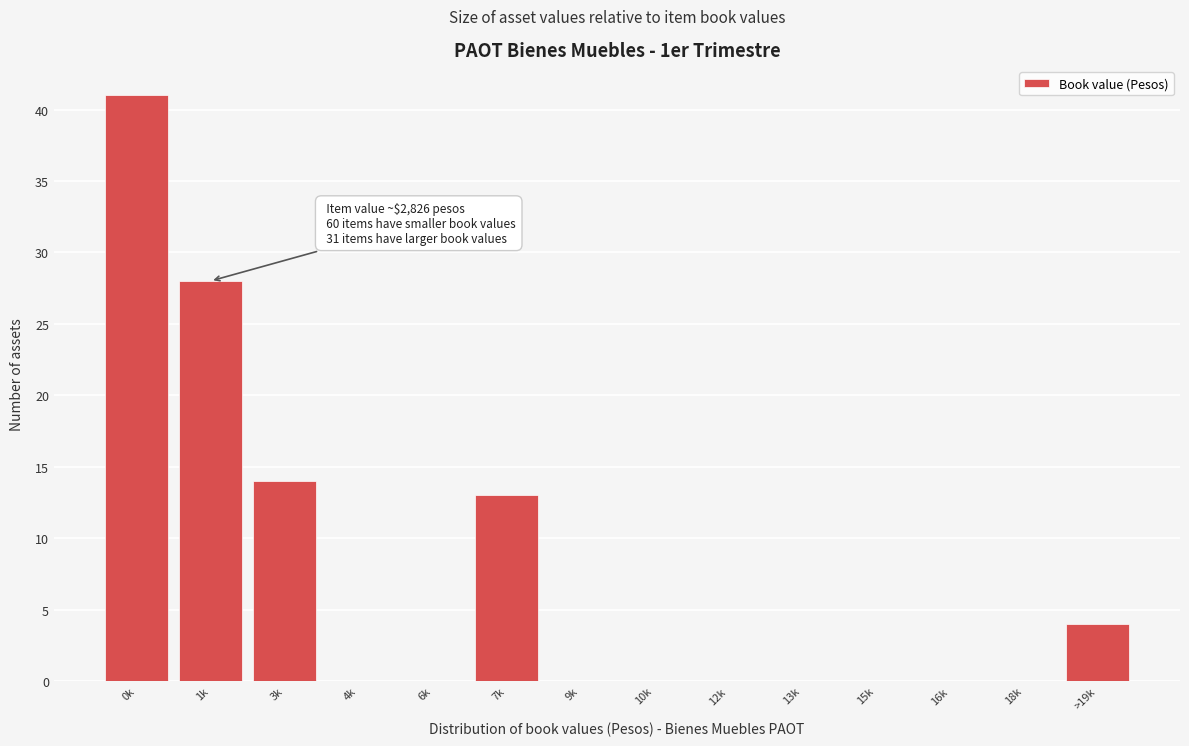

Reading left to right, transcribe all the data shown in this chart.

0k=41	1k=28	3k=14	4k=0	6k=0	7k=13	9k=0	10k=0	12k=0	13k=0	15k=0	16k=0	18k=0	>19k=4